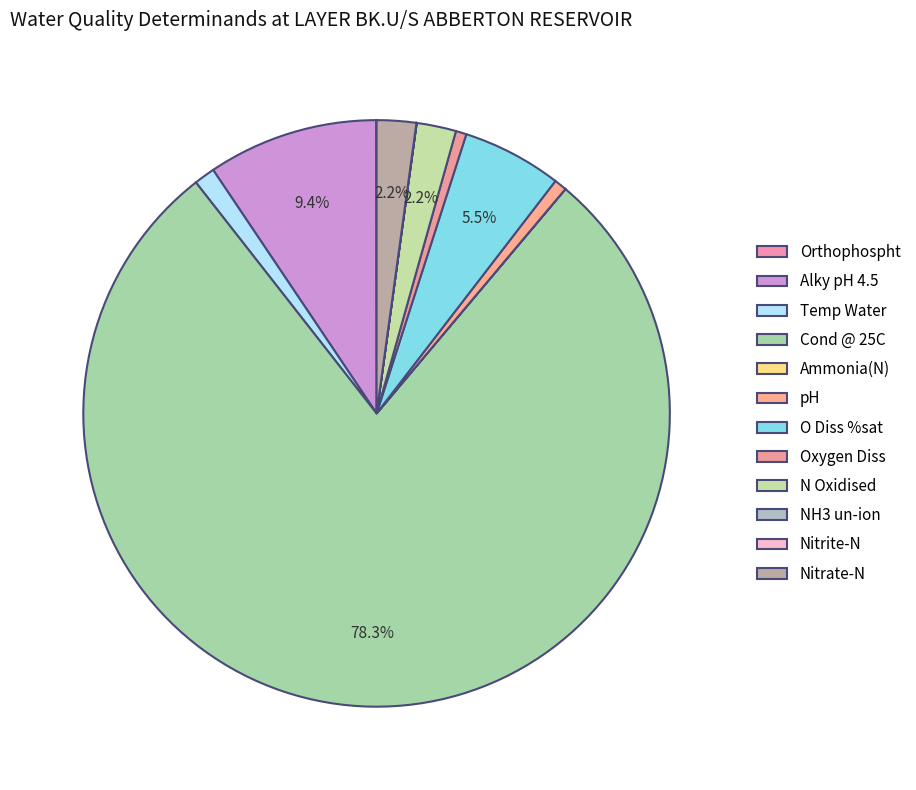

Is it true that Orthophospht is 1% of the pie?

False